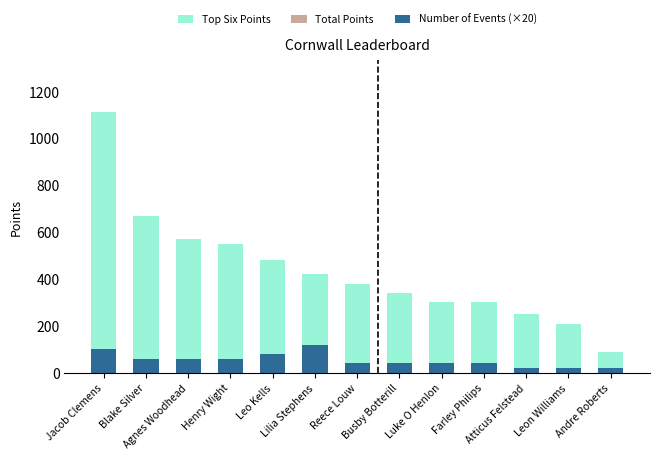

What are all the series names shown in the legend?

Top Six Points, Total Points, Number of Events (×20)